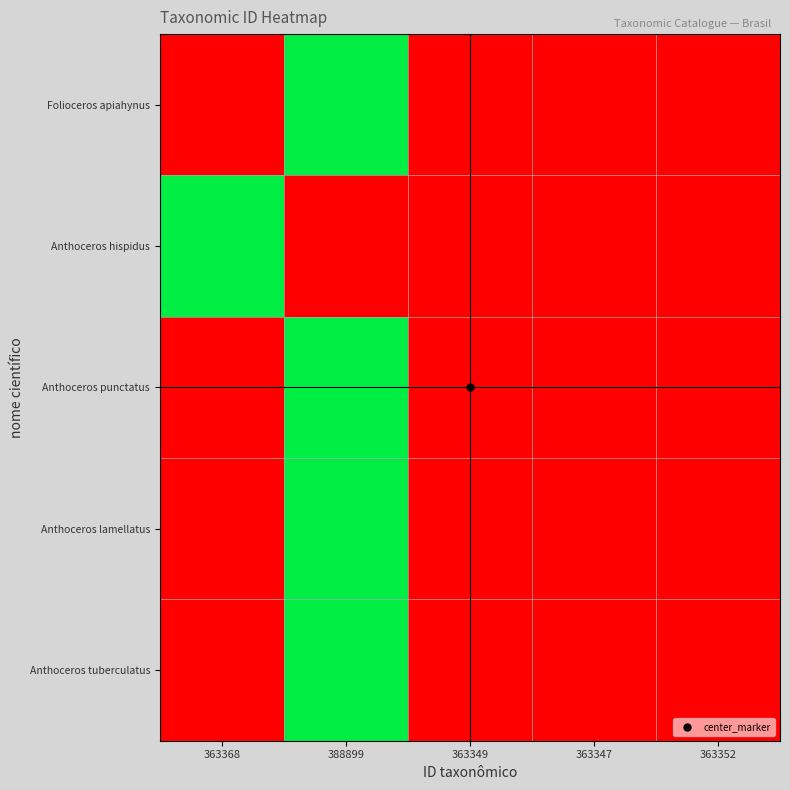

What is the spread (max minus min) of values at 363352?

16